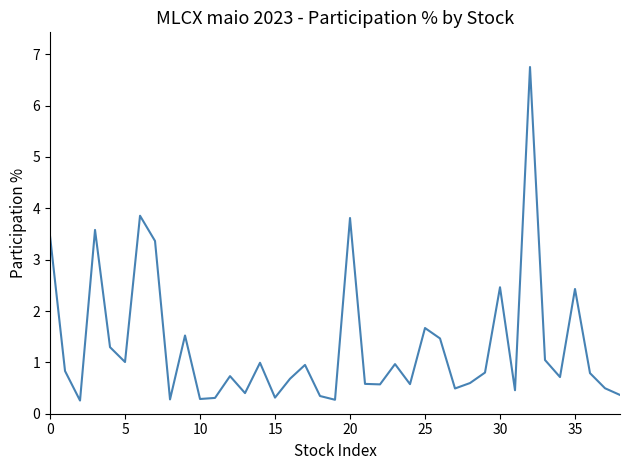

What is the greatest value displayed?

6.8